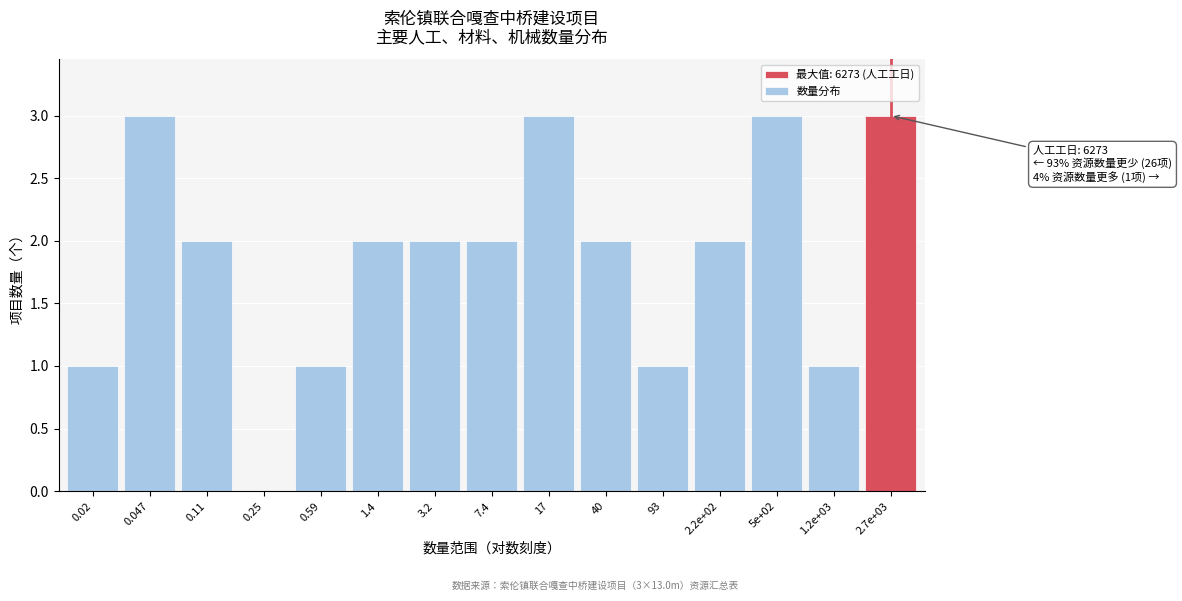

Reading right to left, what are all the values shown in this chart?

2.7e+03=3	1.2e+03=1	5e+02=3	2.2e+02=2	93=1	40=2	17=3	7.4=2	3.2=2	1.4=2	0.59=1	0.25=0	0.11=2	0.047=3	0.02=1